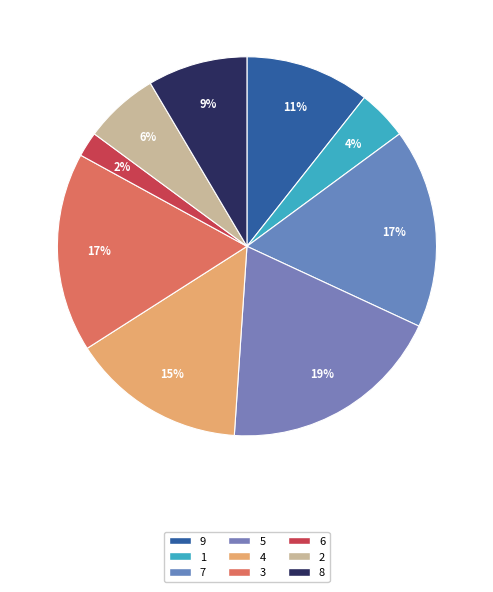

How many segments does this pie chart have?

9